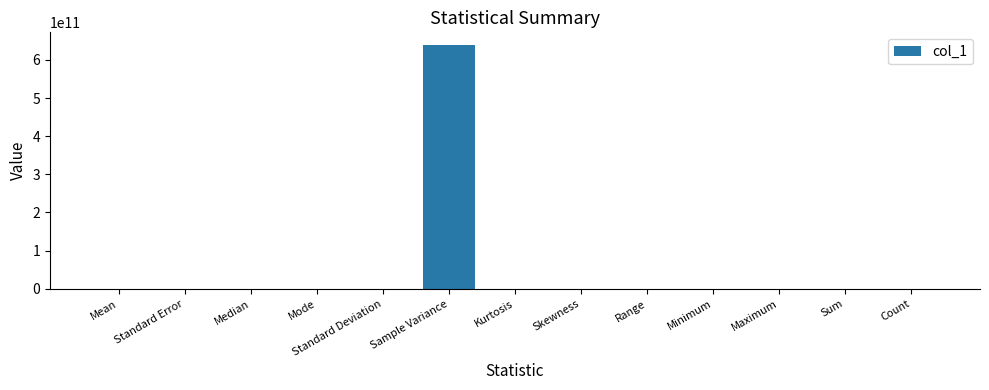

At which category does the chart reach its peak across all series?

Sample Variance